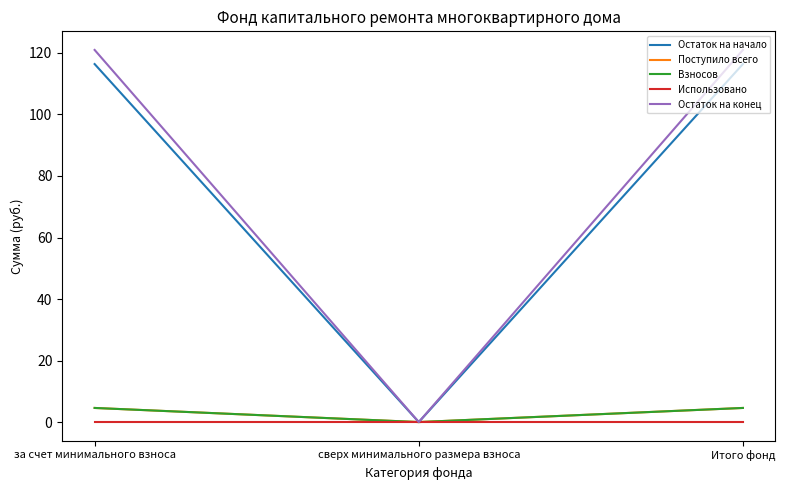

What is the difference between the Взносов values at Итого фонд and сверх минимального размера взноса?

4.6